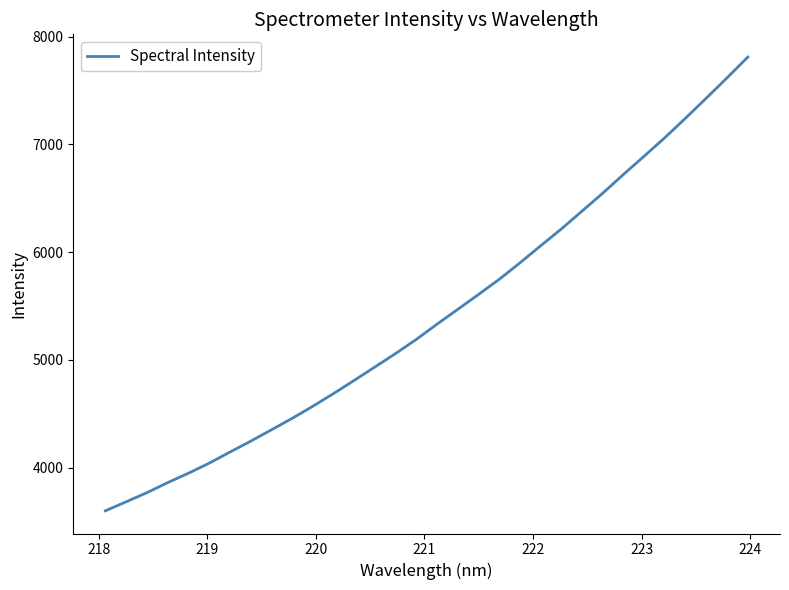

What is the smallest value displayed?

3600.9